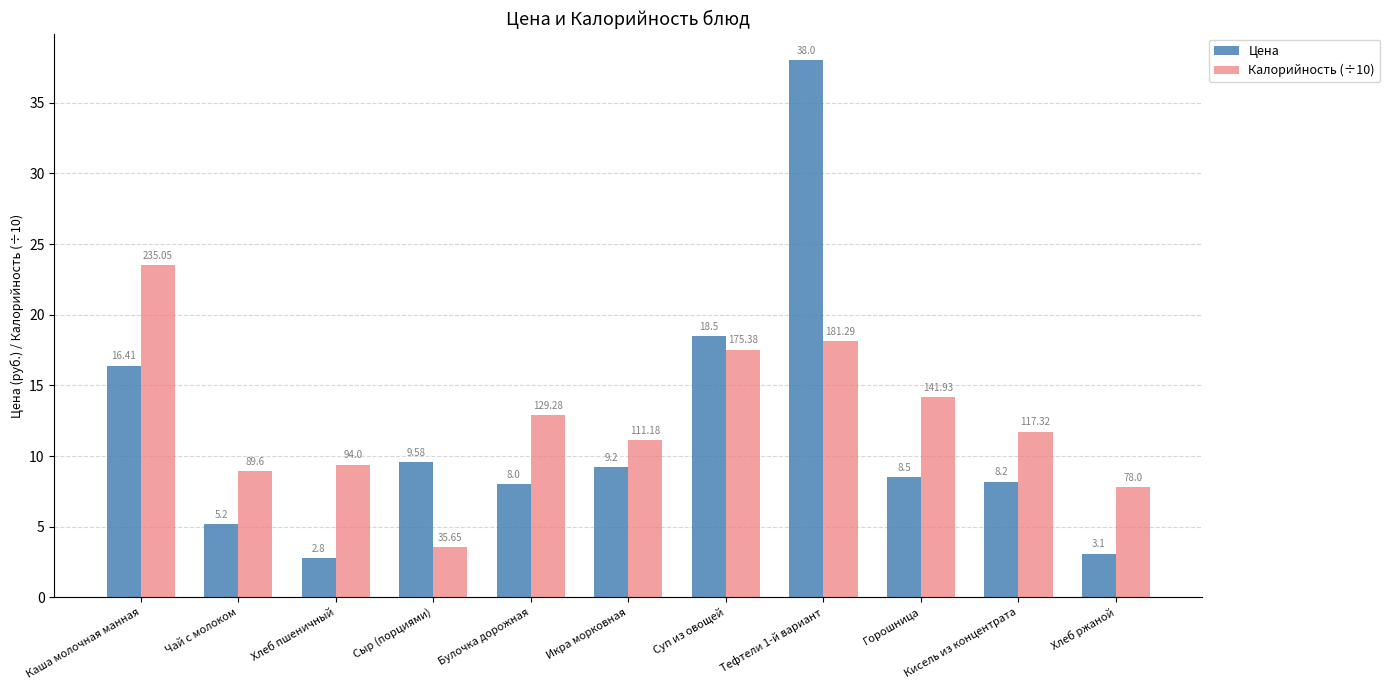

What value does the Калорийность (÷10) series have at Горошница?

14.2